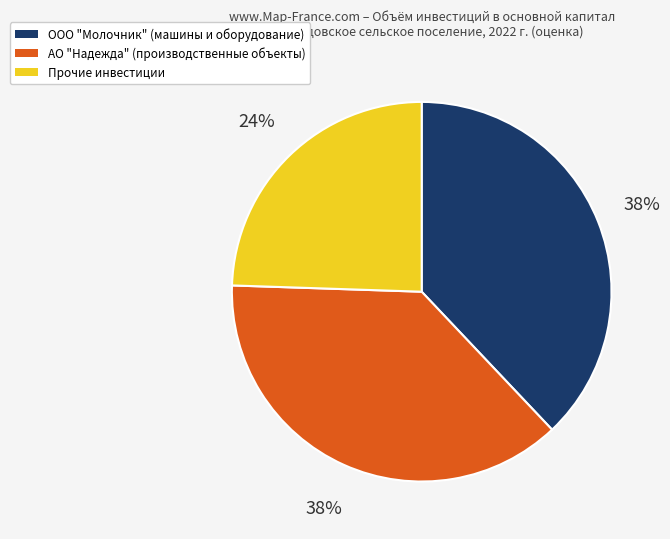

How many segments does this pie chart have?

3